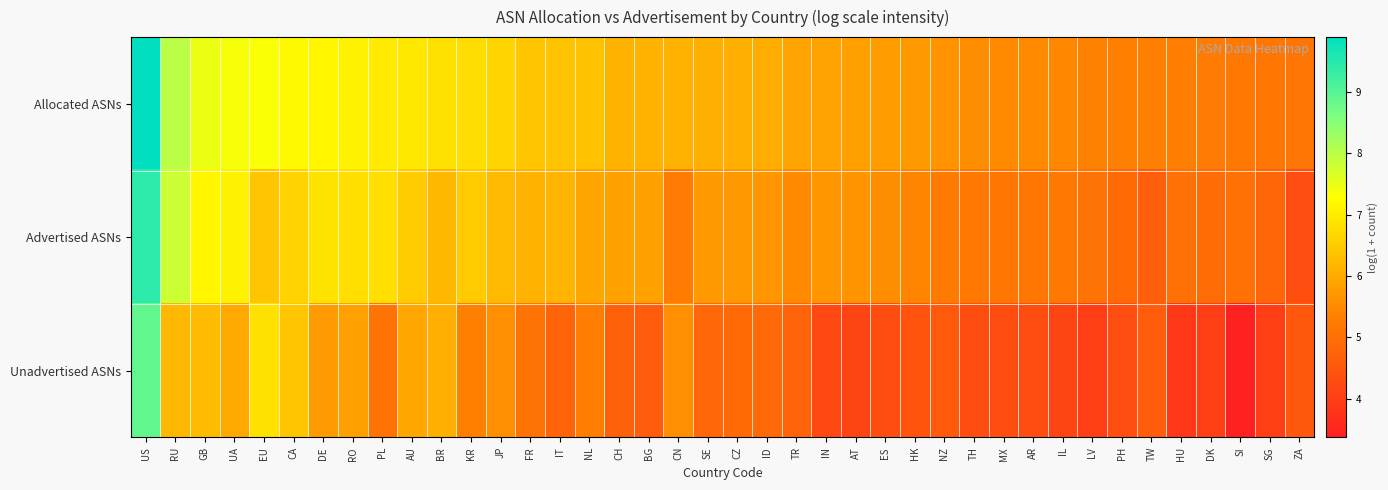

What is the total value across all series at LV?

14.4